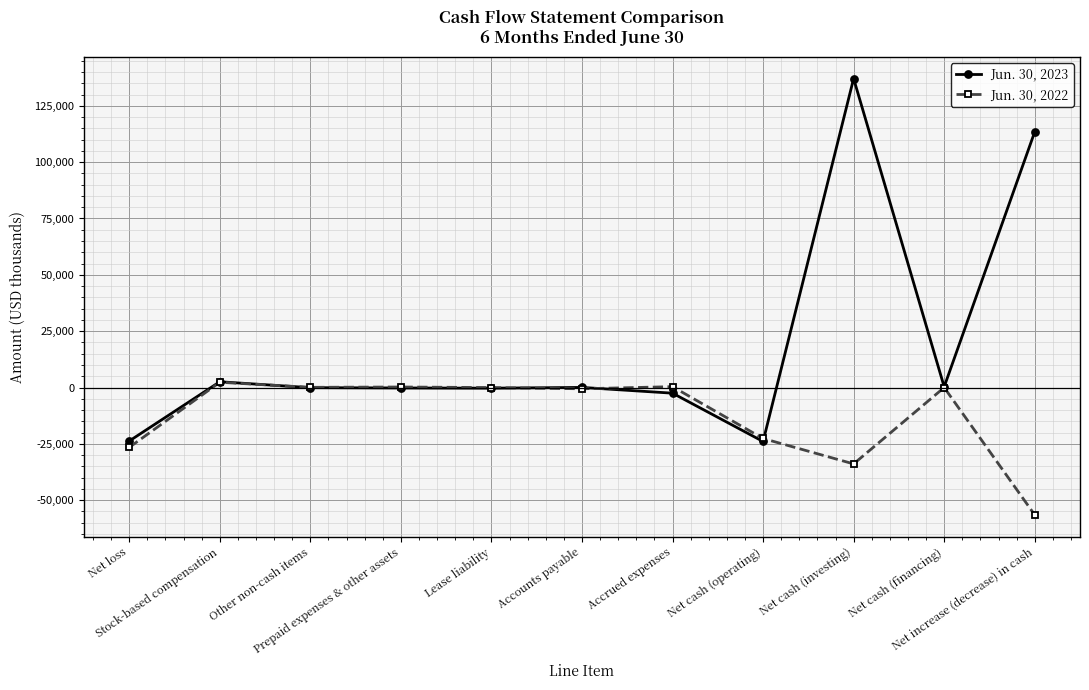

The Jun. 30, 2022 series shows -33899 at Net cash (investing). True or false?

True